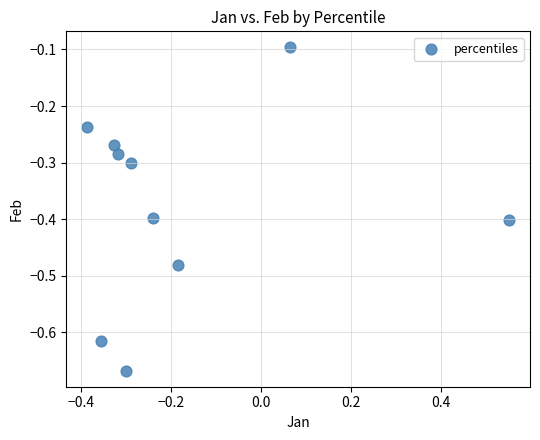

What is the average Y value?

-0.4